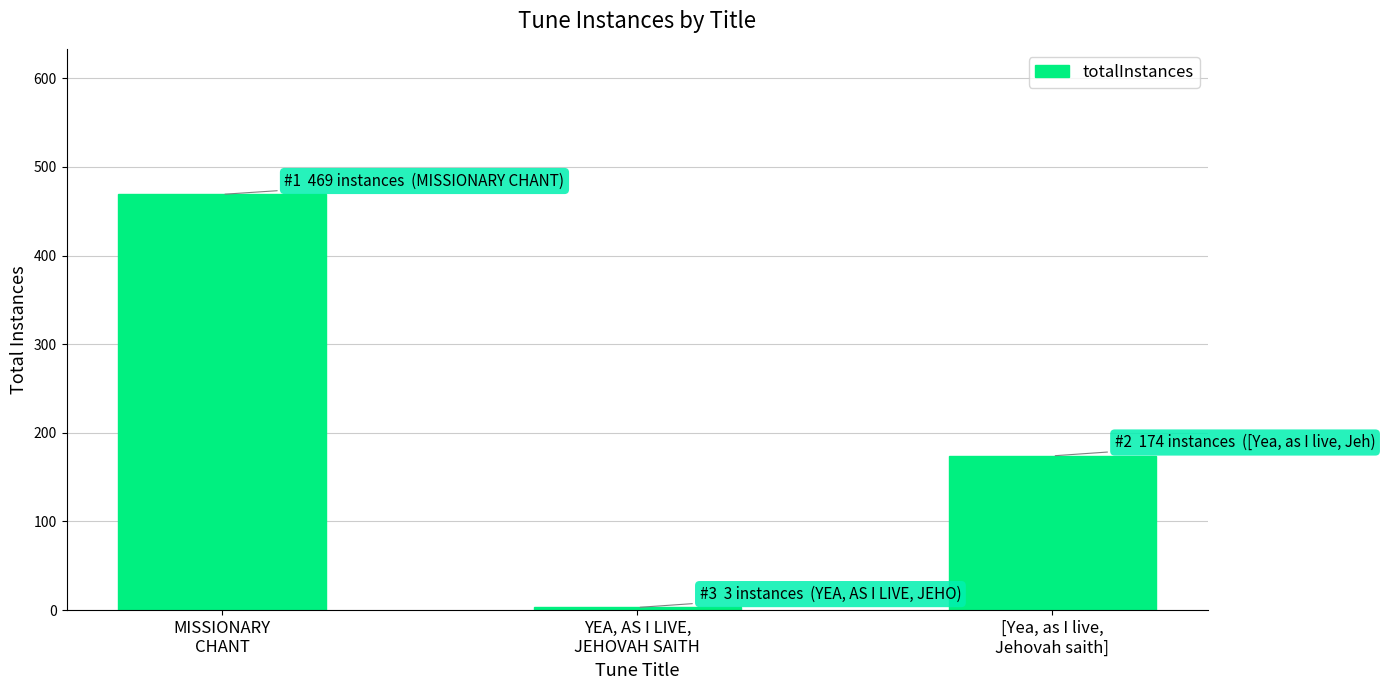

What is the label of the 1st bar from the right?

[Yea, as I live,
Jehovah saith]